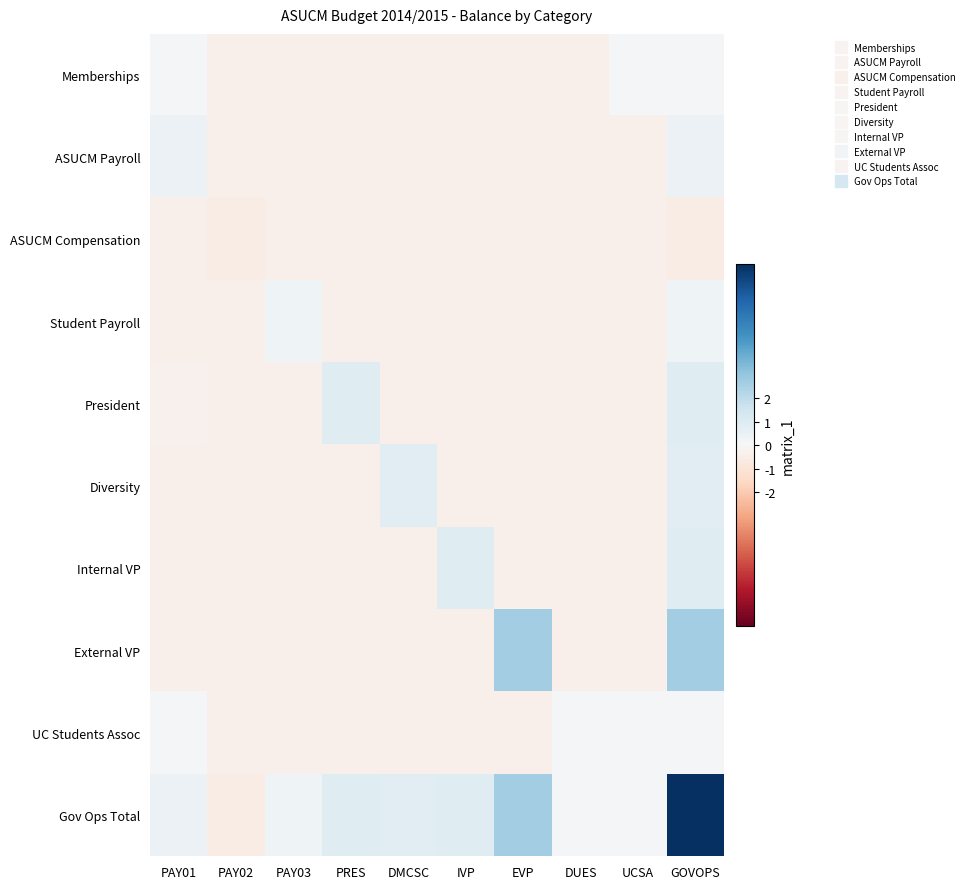

Rank the series by their maximum value, from lowest to highest.

ASUCM Compensation, Memberships, UC Students Assoc, Student Payroll, ASUCM Payroll, Diversity, Internal VP, President, External VP, Gov Ops Total